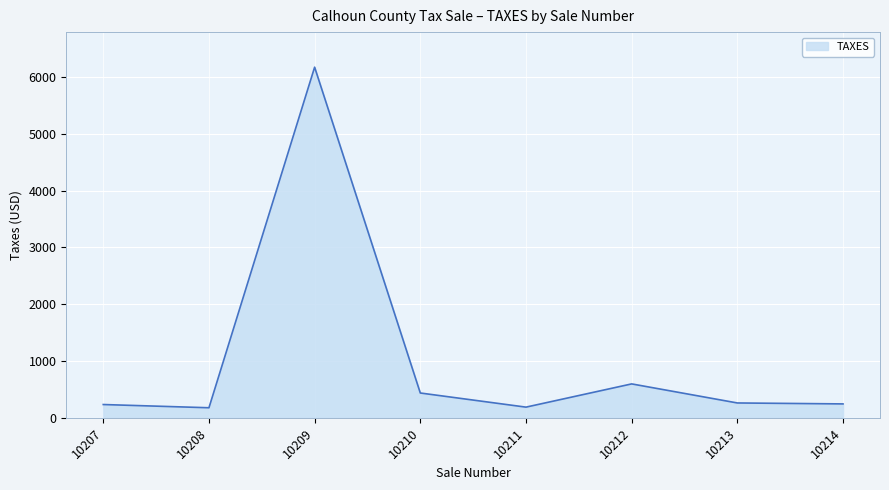

At which label is the value closest to 3173?

10212